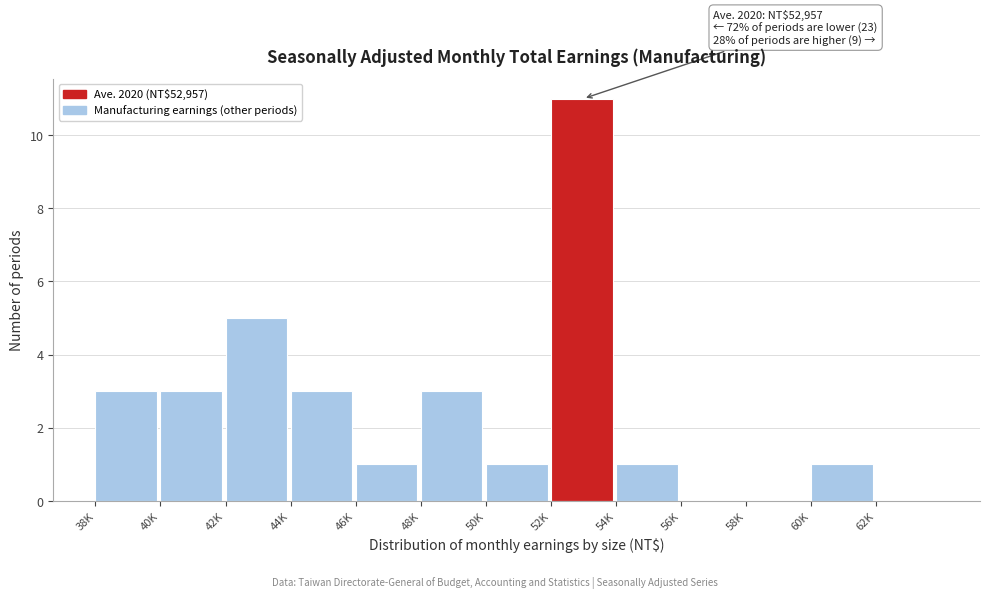

Reading left to right, extract all data points from this chart.

38K=3	40K=3	42K=5	44K=3	46K=1	48K=3	50K=1	52K=11	54K=1	56K=0	58K=0	60K=1	62K=0